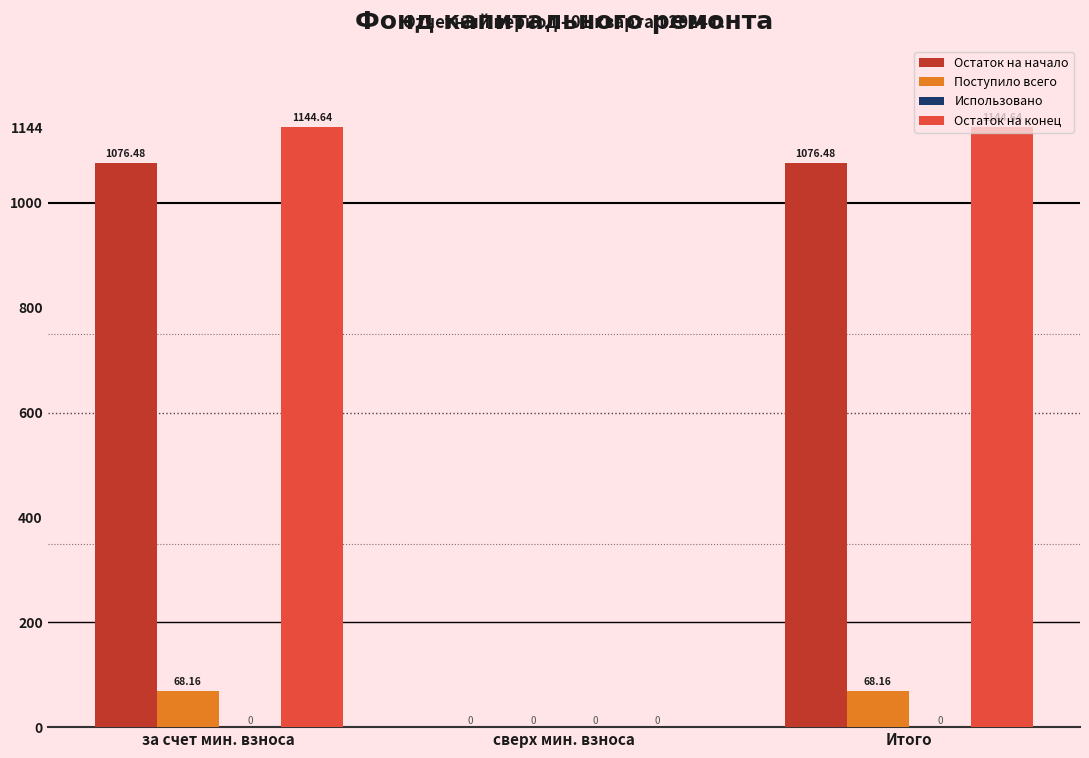

What is the spread (max minus min) of values at Итого?

1076.5